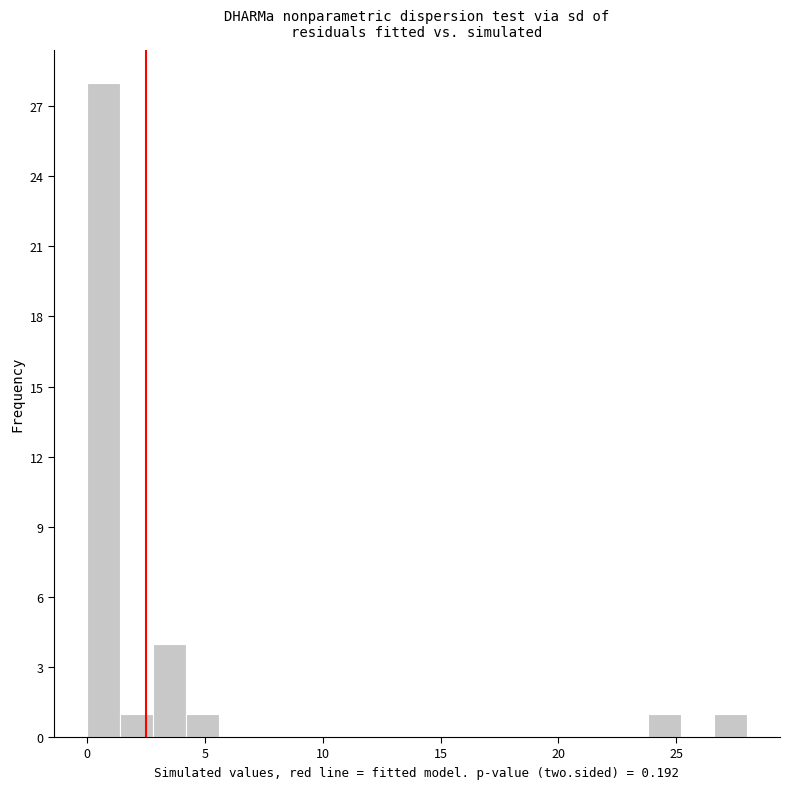

Around what value on the x-axis is the tallest bar? Give the approximate position of its centre, as read against the axis.

0.5